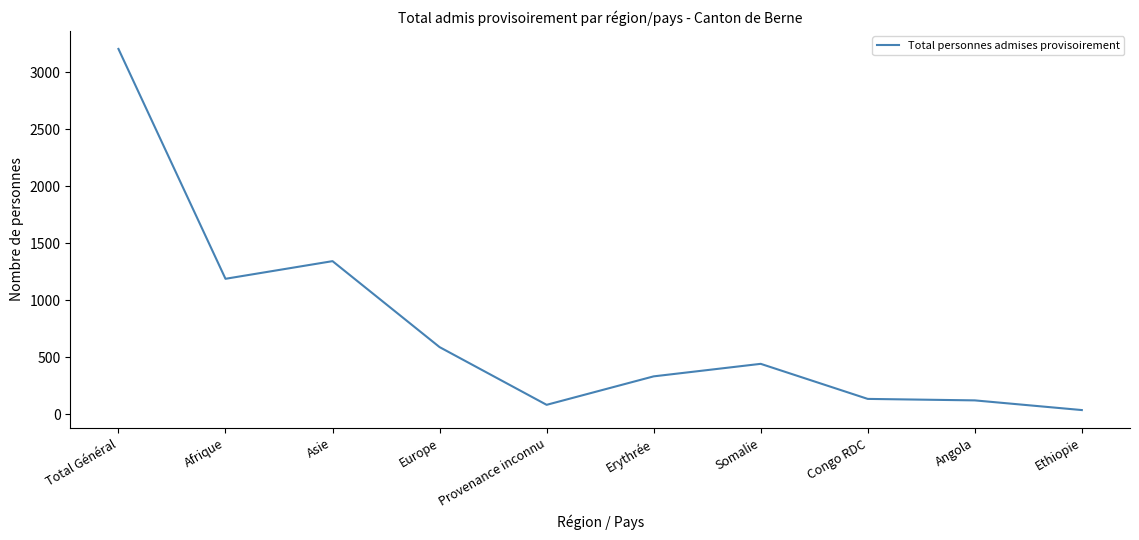

At which category does the chart reach its peak across all series?

Total Général